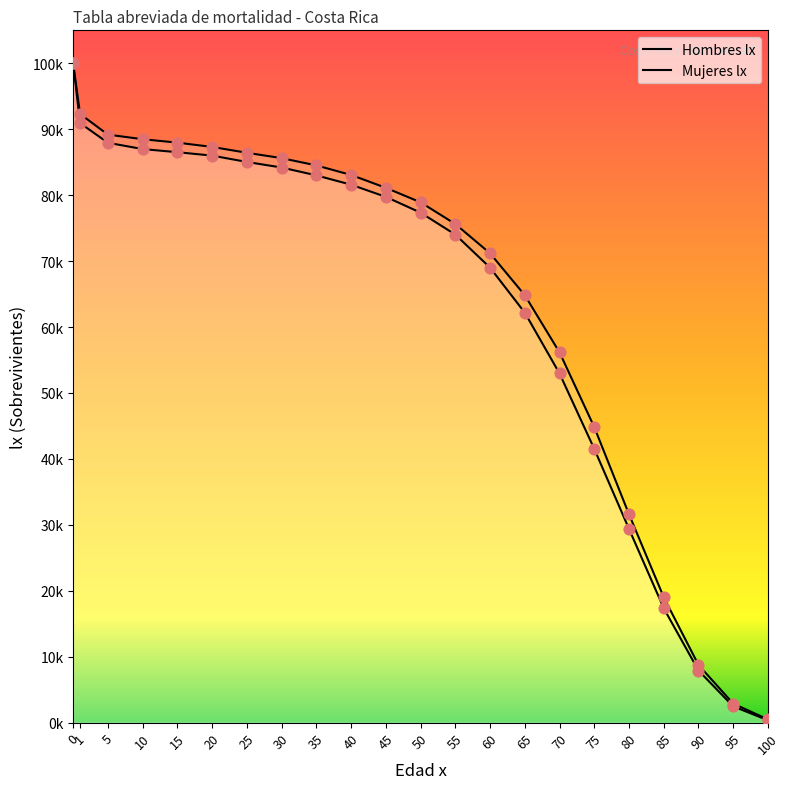

Is the value of Hombres lx at 85 greater than the value of Mujeres lx at 35?

No